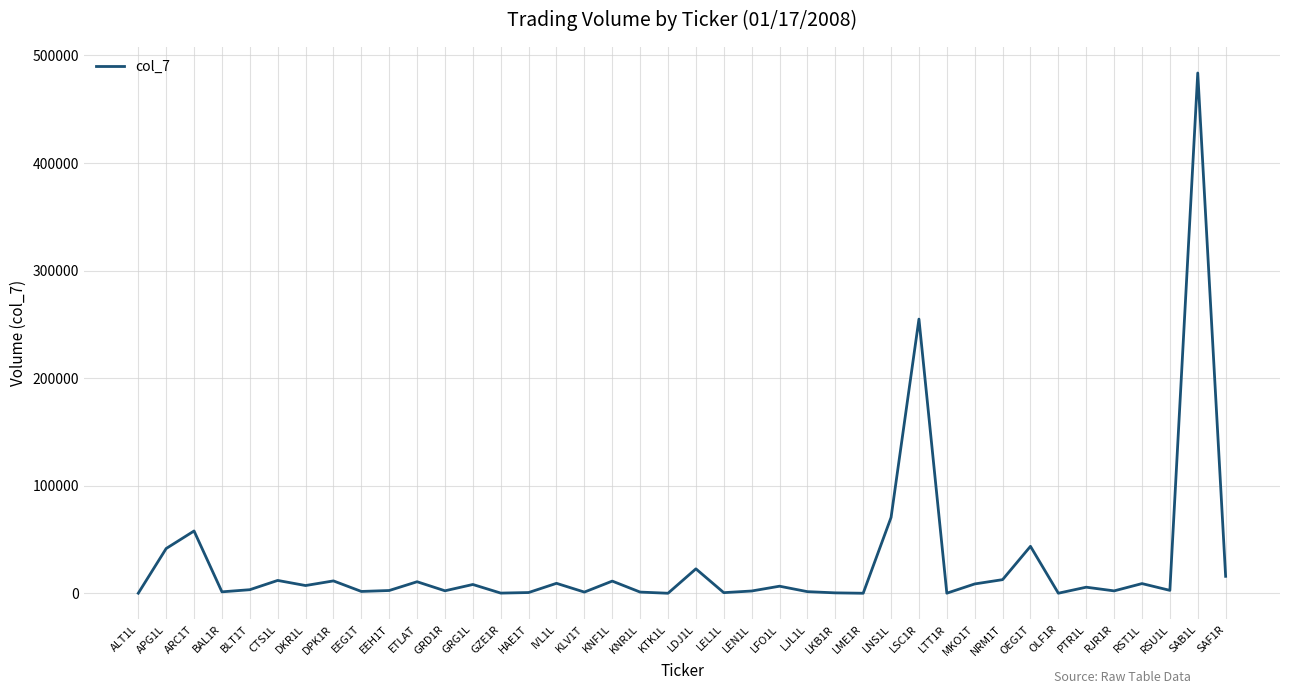

What is the difference between the maximum and minimum values?

483679